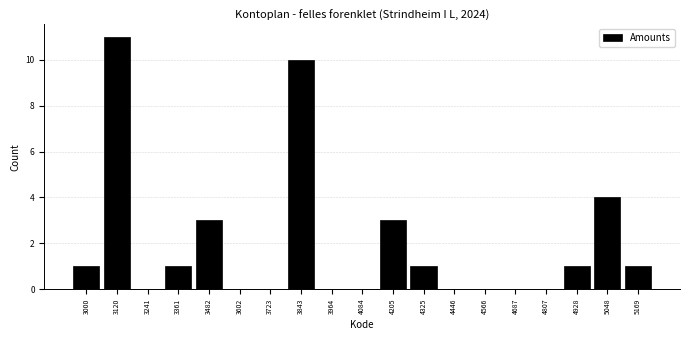

Reading left to right, list all the values displayed in this chart.

3000=1	3120=11	3241=0	3361=1	3482=3	3602=0	3723=0	3843=10	3964=0	4084=0	4205=3	4325=1	4446=0	4566=0	4687=0	4807=0	4928=1	5048=4	5169=1